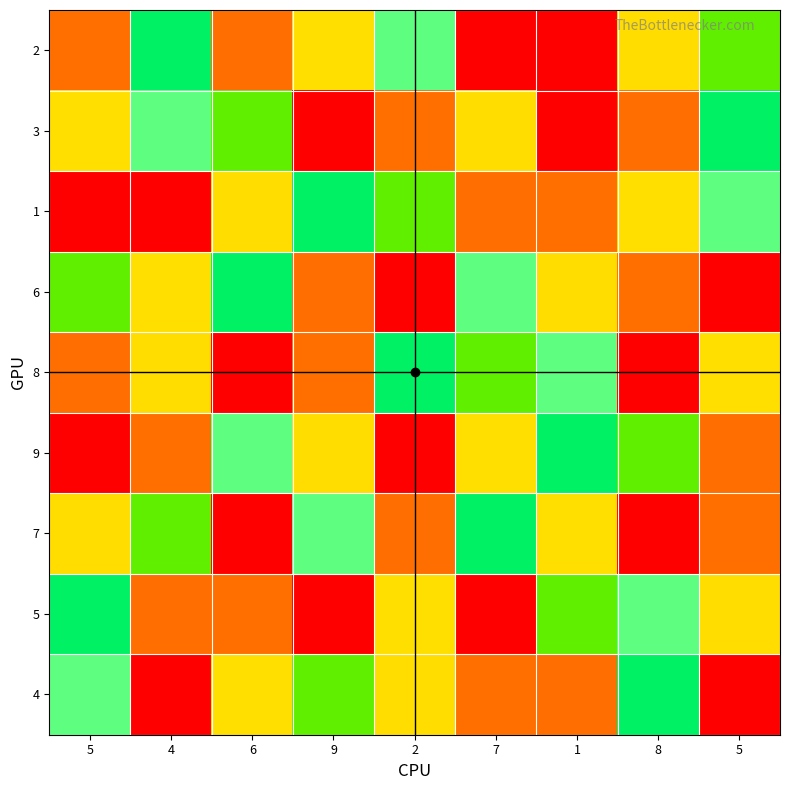

Reading left to right, extract all data points from this chart.

2: 5=2	4=5	6=8	9=3	2=4	7=1	1=9	8=7	5=6
3: 5=3	4=4	6=6	9=9	2=2	7=7	1=1	8=8	5=5
1: 5=1	4=9	6=7	9=5	2=6	7=8	1=2	8=3	5=4
6: 5=6	4=3	6=5	9=8	2=9	7=4	1=7	8=2	5=1
8: 5=8	4=7	6=1	9=2	2=5	7=6	1=4	8=9	5=3
9: 5=9	4=2	6=4	9=7	2=1	7=3	1=5	8=6	5=8
7: 5=7	4=6	6=9	9=4	2=8	7=5	1=3	8=1	5=2
5: 5=5	4=8	6=2	9=1	2=3	7=9	1=6	8=4	5=7
4: 5=4	4=1	6=3	9=6	2=7	7=2	1=8	8=5	5=9